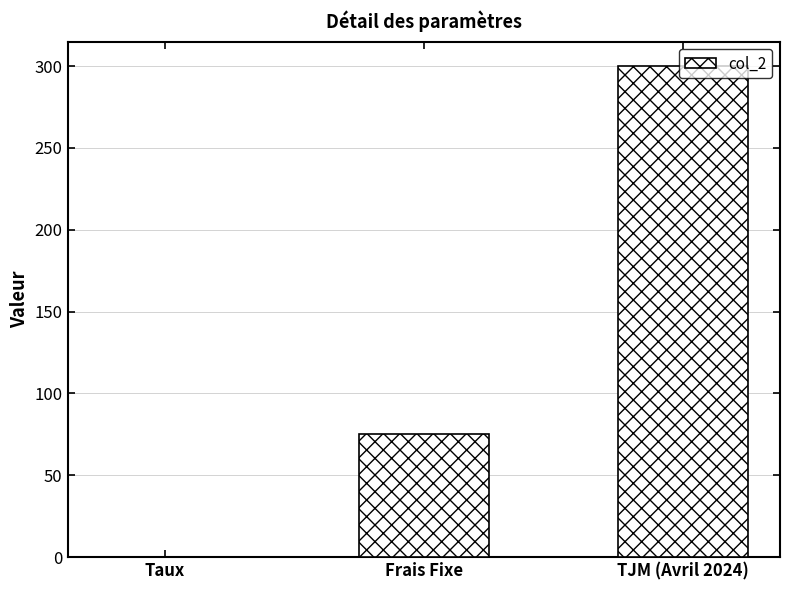

What is the greatest value displayed?

300.0